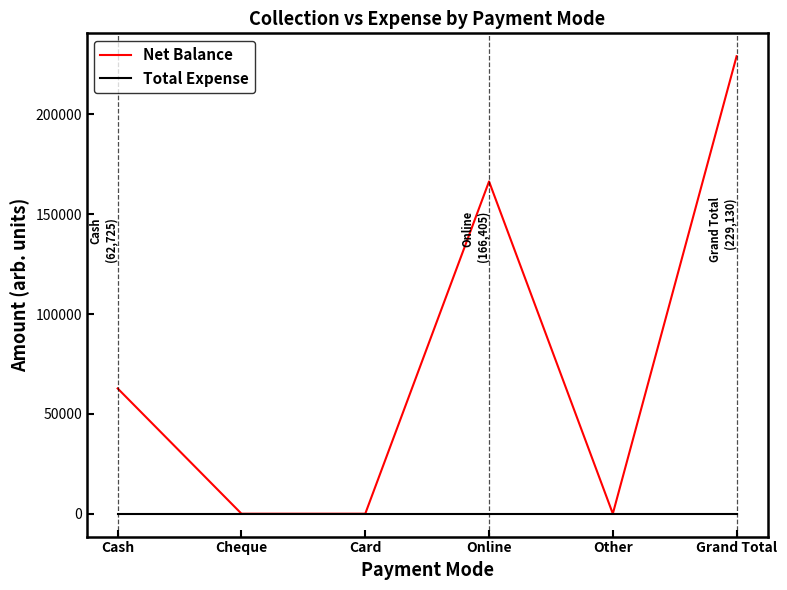

Reading right to left, list all the values displayed in this chart.

Net Balance: Grand Total=229130	Other=0	Online=166405	Card=0	Cheque=0	Cash=62725
Total Expense: Grand Total=0	Other=0	Online=0	Card=0	Cheque=0	Cash=0